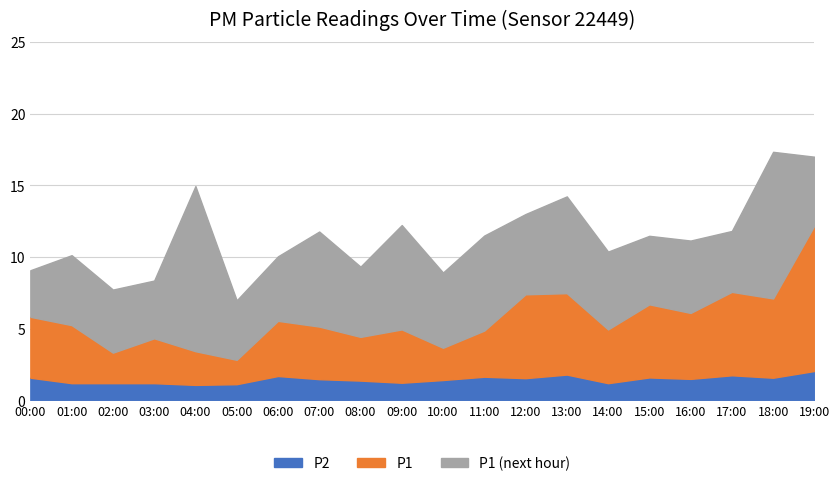

What position from the left is 02:00?

3